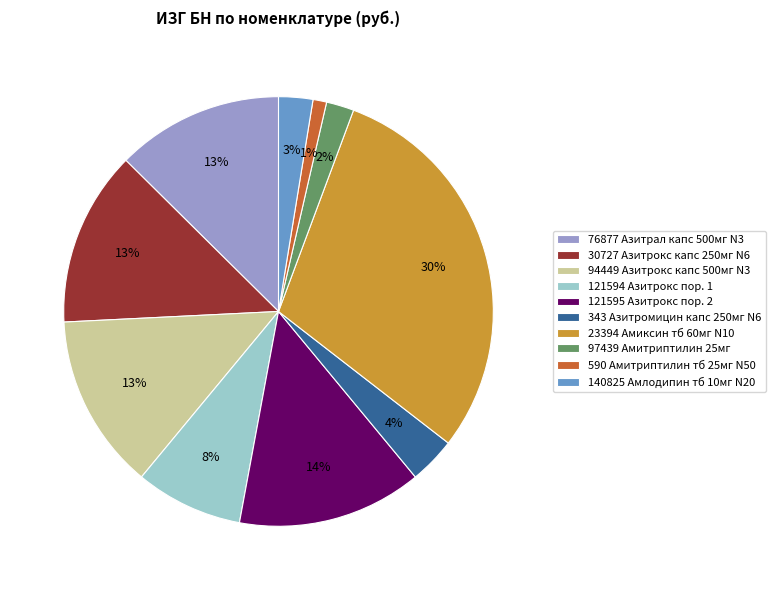

What percentage is the 97439 slice, to the nearest percent?

2%